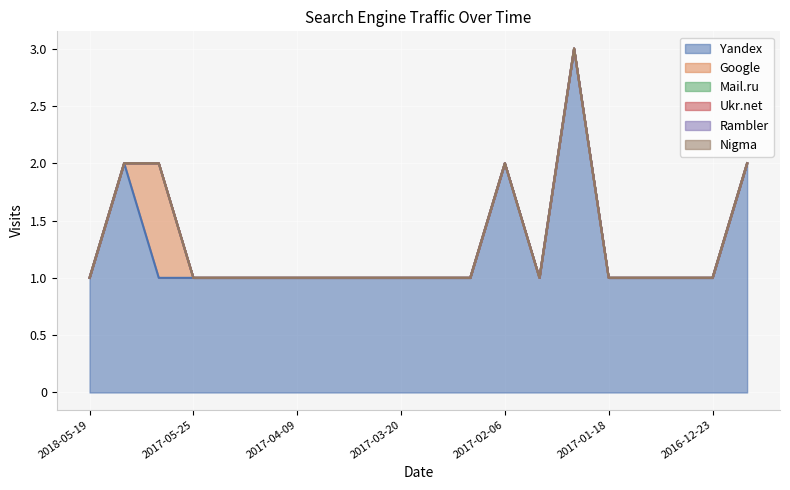

Rank the series at 2017-03-26 from lowest to highest value.

Google, Mail.ru, Ukr.net, Rambler, Nigma, Yandex